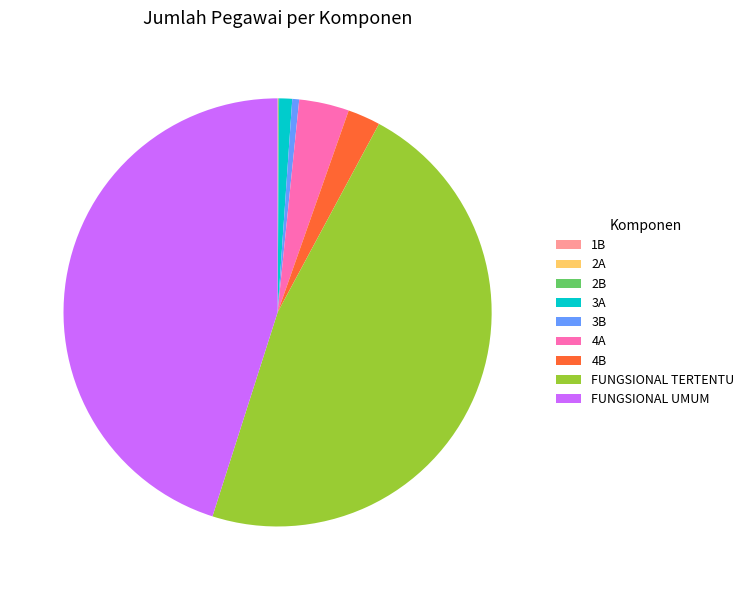

Does any single category account for the majority?

No